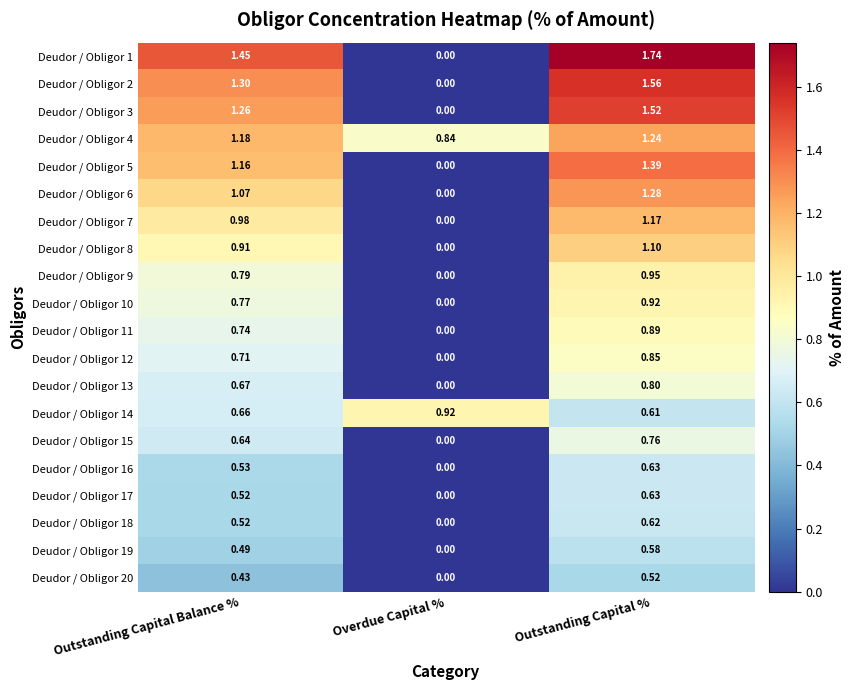

At which label does Deudor / Obligor 11 reach its minimum?

Overdue Capital %